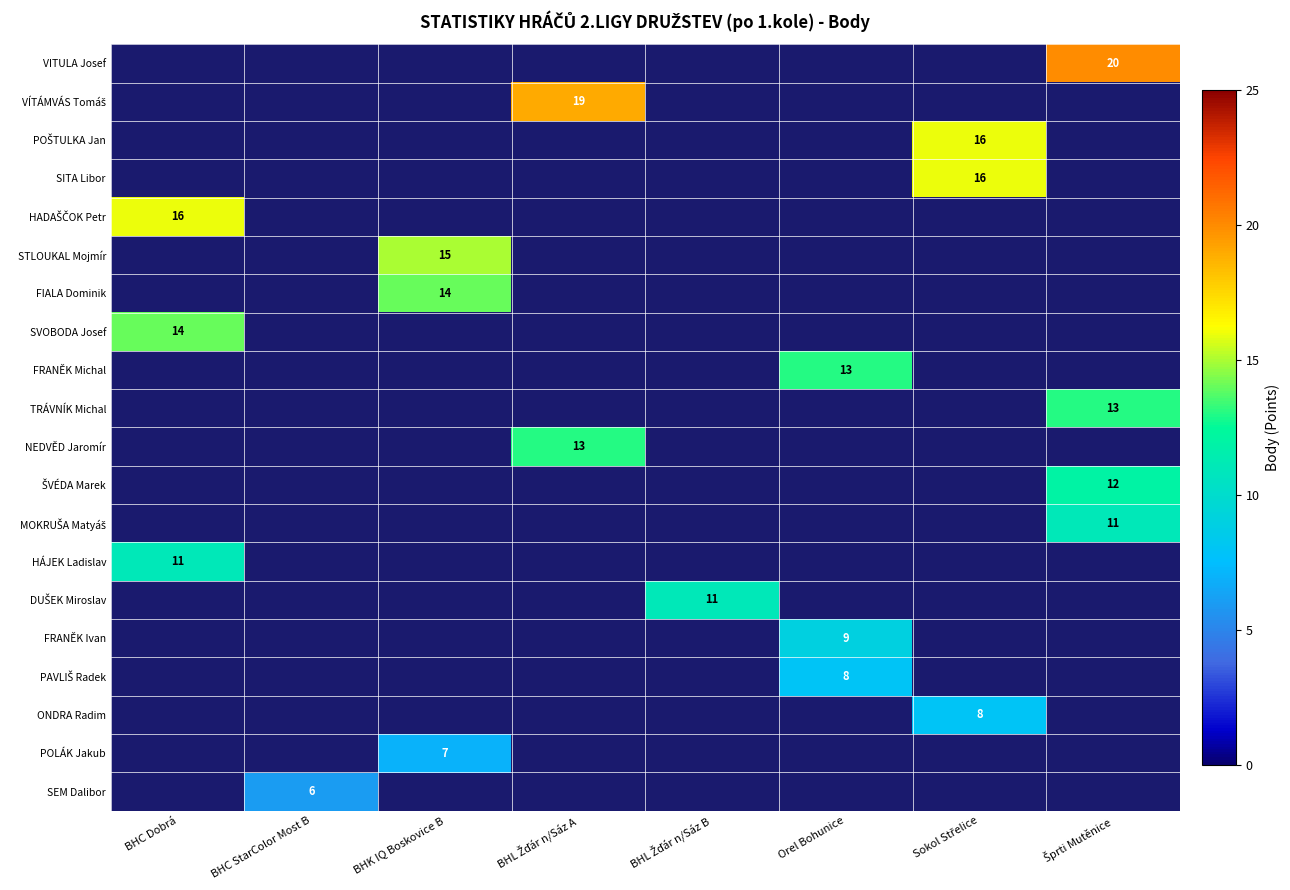

What is the maximum value shown in the chart?

20.0